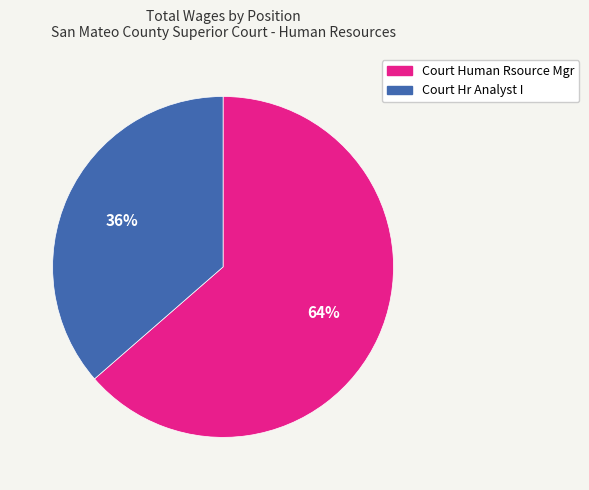

Does any single category account for the majority?

Yes